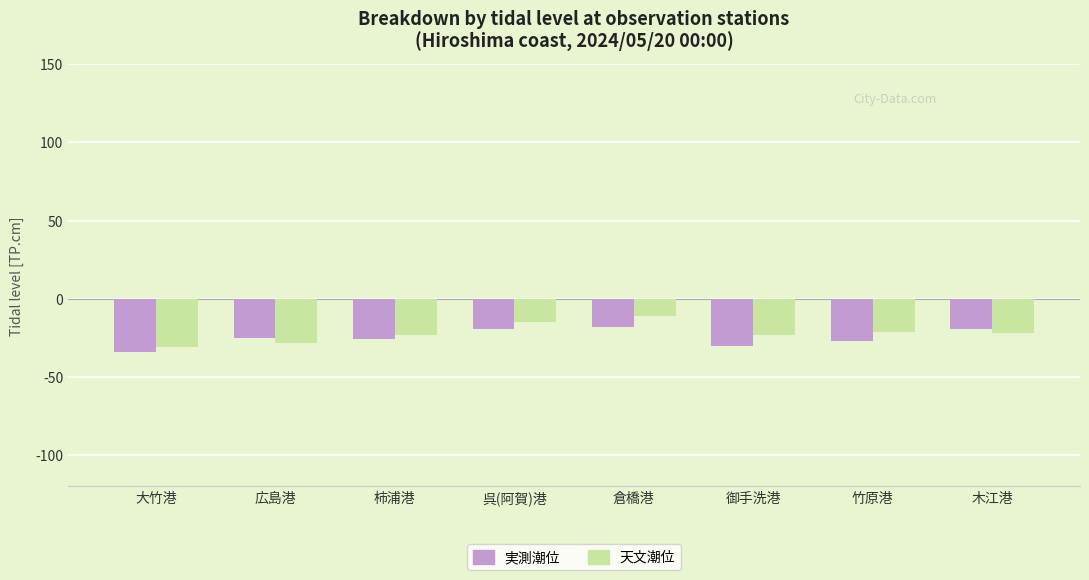

Count the number of data series in this chart.

2